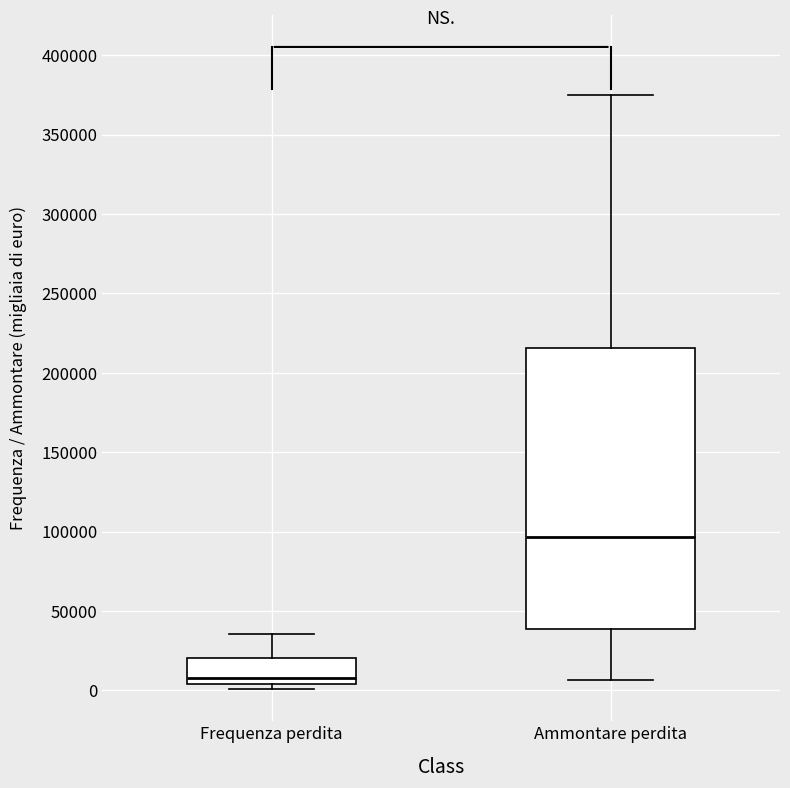

Reading left to right, read every box against the y-axis: the position of its median line, the range the box covers, and the ends of its whiskers. The values are not printed on the chart, so give them approximately, as read against the axis.

Frequenza perdita: median 10000, box 5000 to 20000, whiskers 0 to 35000
Ammontare perdita: median 95000, box 40000 to 215000, whiskers 5000 to 375000